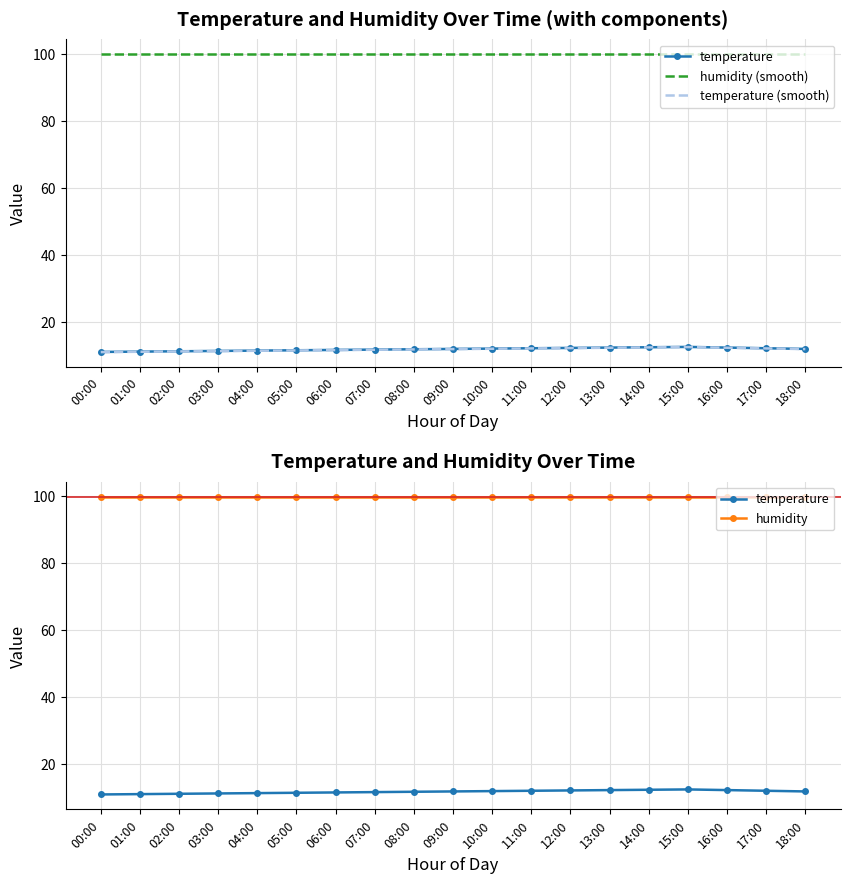

At which category is the sum across all series the highest?

15:00